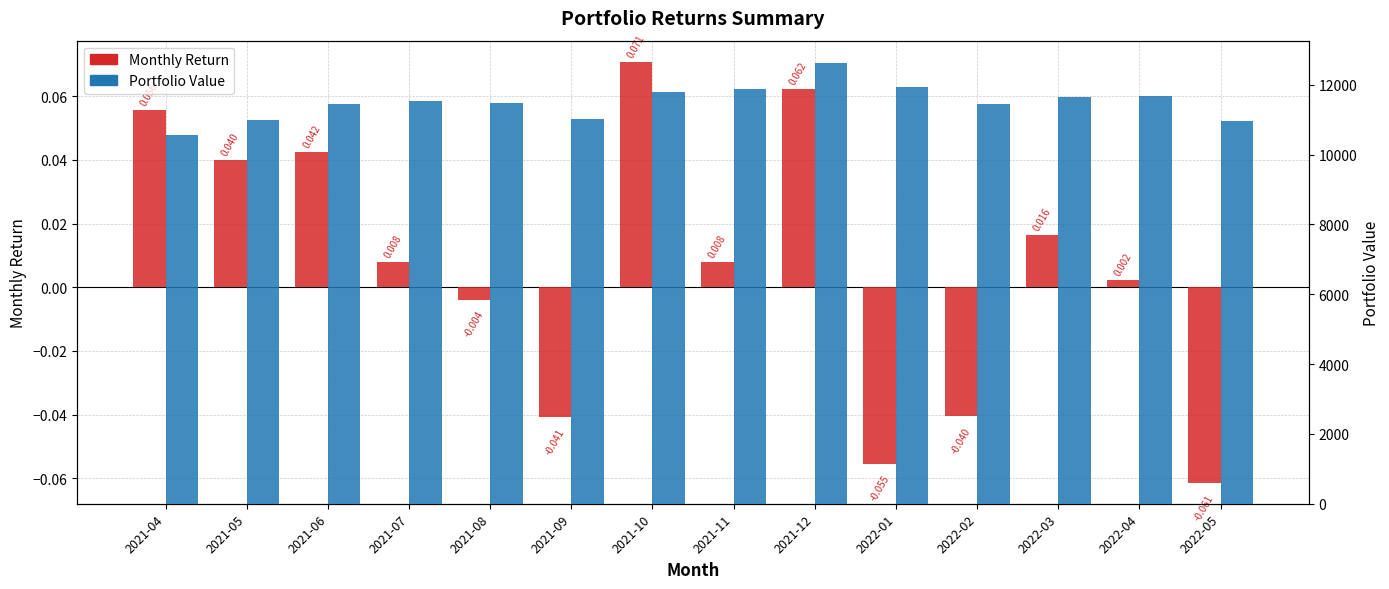

Which category has the lowest value in the Monthly Return series?

2022-05